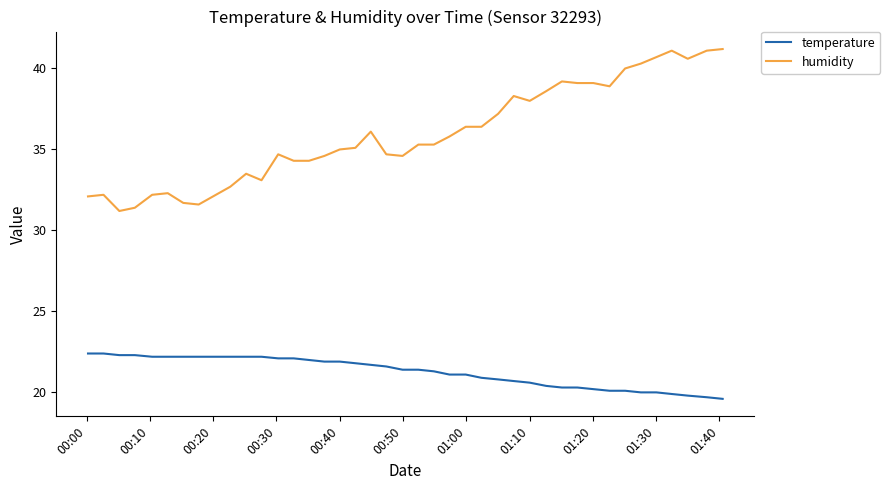

Rank the series by their maximum value, from lowest to highest.

temperature, humidity